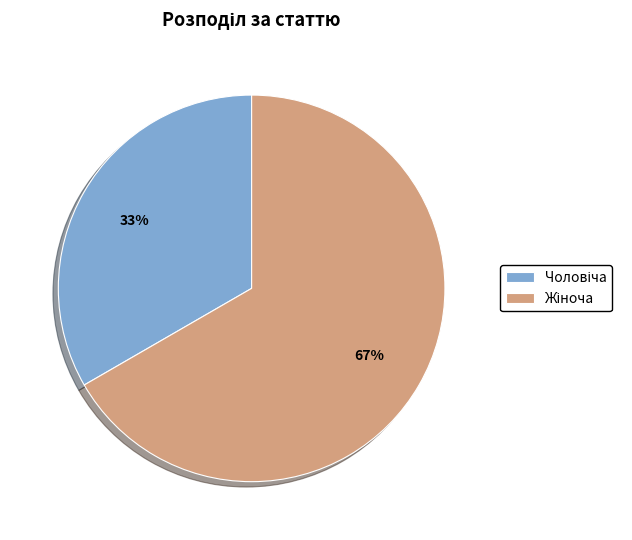

To the nearest percent, what is the average slice percentage?

50%